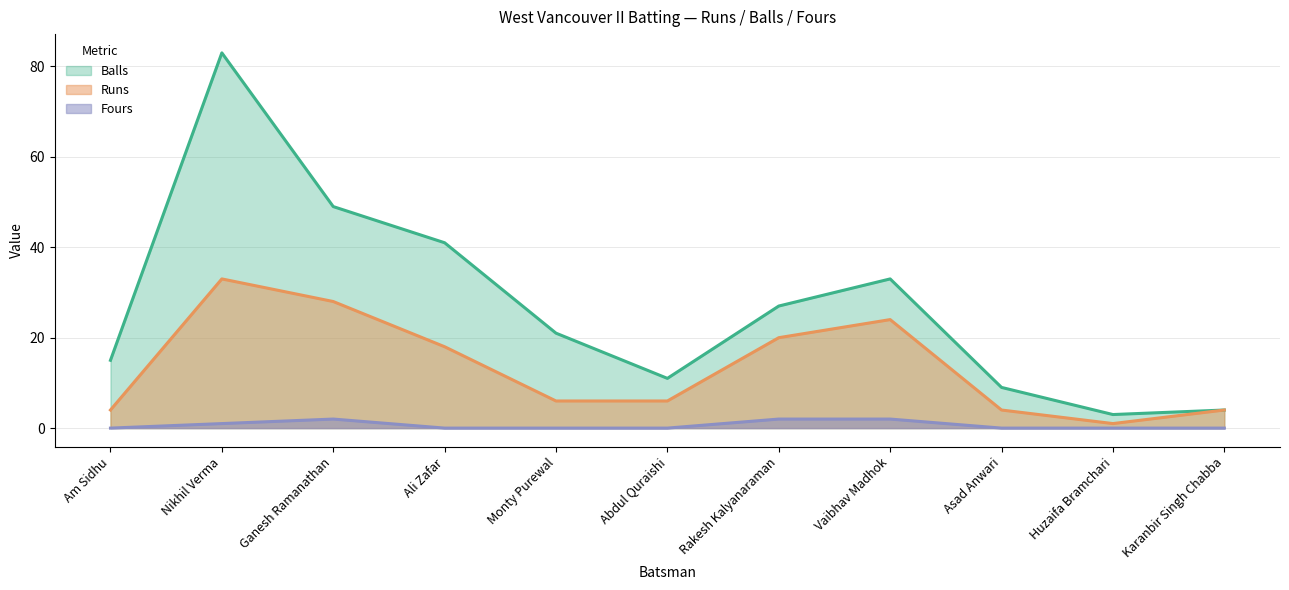

What is the difference between the second highest and second lowest values in the Fours series?

2